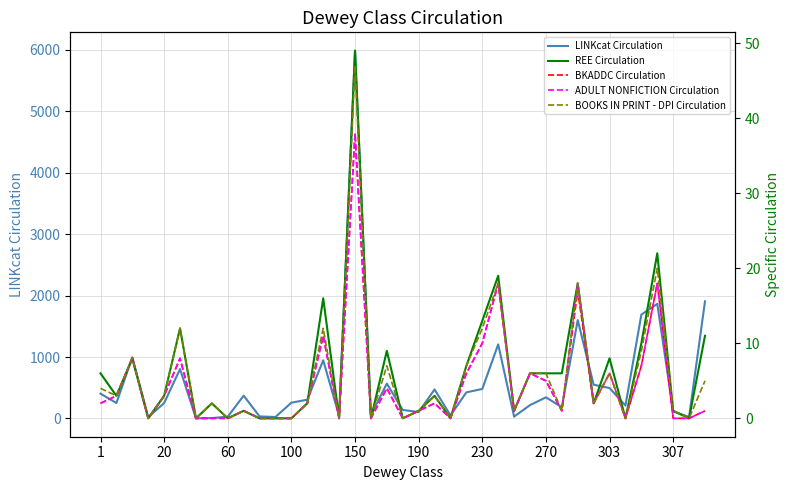

What is the spread (max minus min) of values at 14?

936